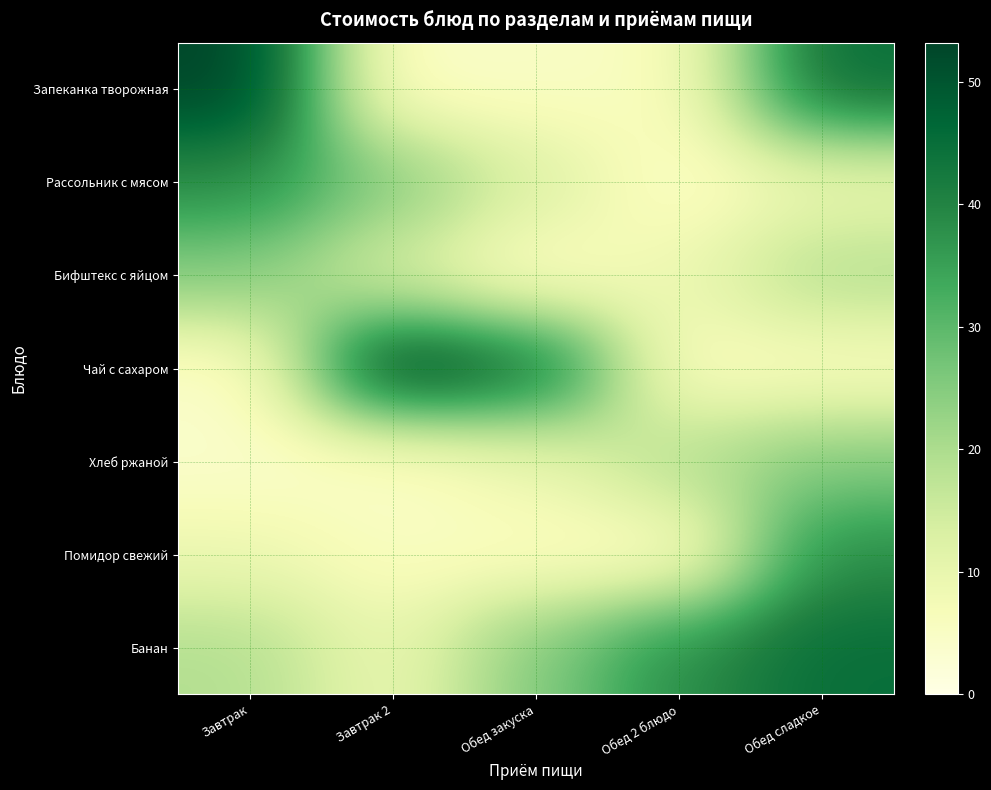

Reading left to right, transcribe all the data shown in this chart.

Запеканка творожная: Завтрак=53.2	Завтрак 2=4.0	Обед закуска=5.0	Обед 2 блюдо=5.5	Обед сладкое=45.0
Рассольник с мясом: Завтрак=38.3	Завтрак 2=25.1	Обед закуска=12.8	Обед 2 блюдо=4.0	Обед сладкое=9.0
Бифштекс с яйцом: Завтрак=25.1	Завтрак 2=12.8	Обед закуска=4.0	Обед 2 блюдо=9.0	Обед сладкое=19.1
Чай с сахаром: Завтрак=4.0	Завтрак 2=53.2	Обед закуска=45.0	Обед 2 блюдо=5.0	Обед сладкое=5.5
Хлеб ржаной: Завтрак=4.0	Завтрак 2=4.0	Обед закуска=9.0	Обед 2 блюдо=19.1	Обед сладкое=25.1
Помидор свежий: Завтрак=9.0	Завтрак 2=5.5	Обед закуска=5.0	Обед 2 блюдо=4.0	Обед сладкое=38.3
Банан: Завтрак=19.1	Завтрак 2=9.0	Обед закуска=25.1	Обед 2 блюдо=38.3	Обед сладкое=45.0